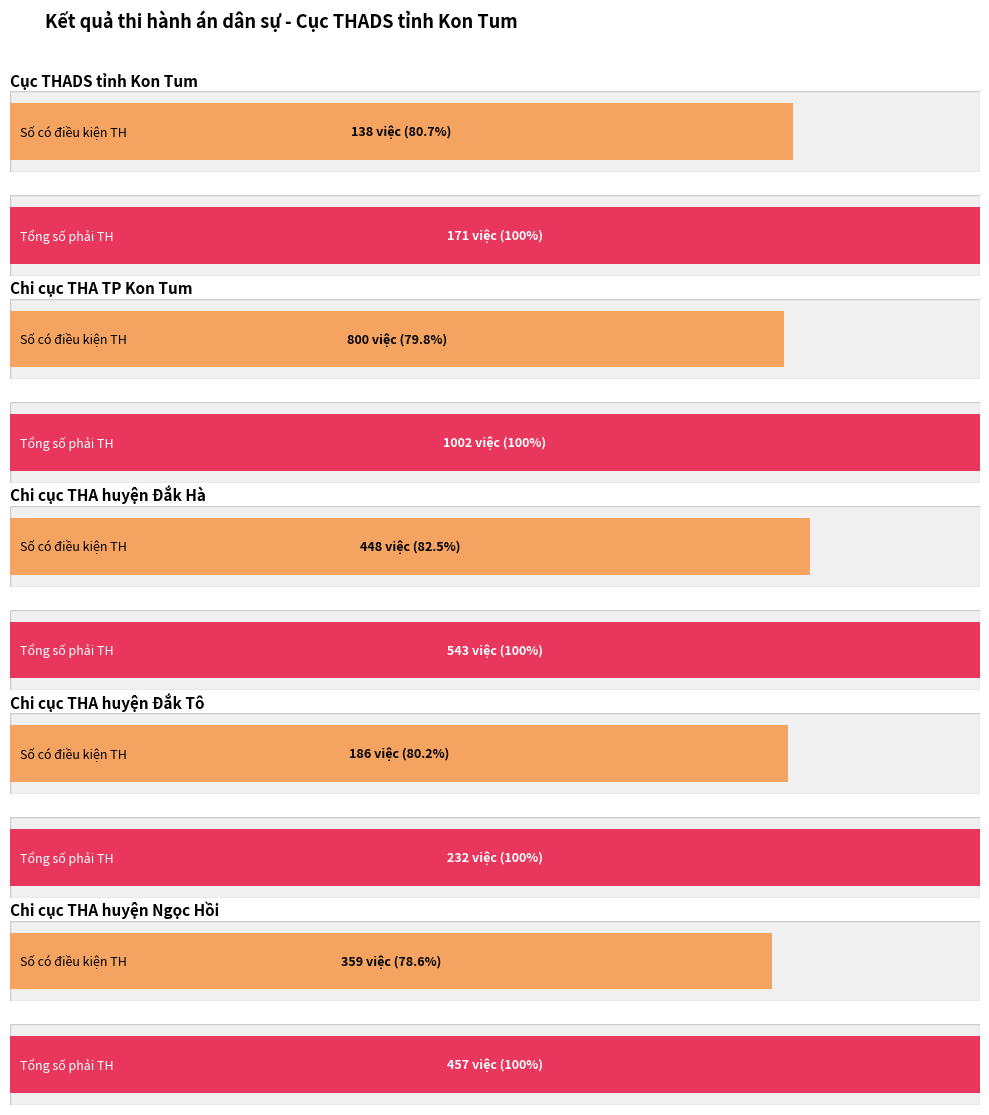

The value of Tổng số phải thi hành at Chi cục THA huyện Đắk Tô is 78. True or false?

False